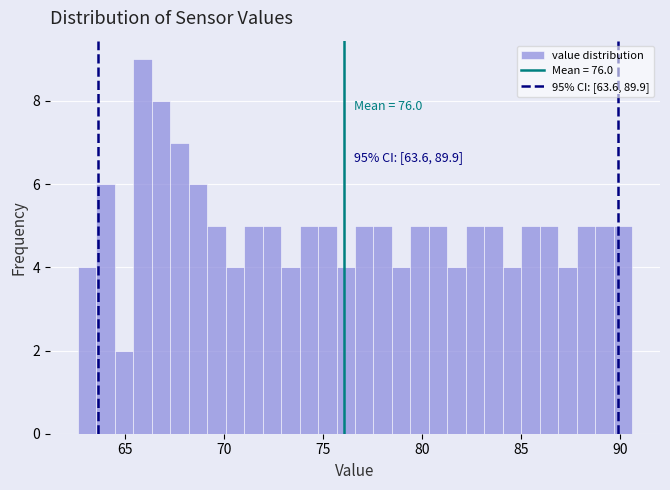

Read against the x-axis, roughly where is the centre of the tallest bar?

66.0